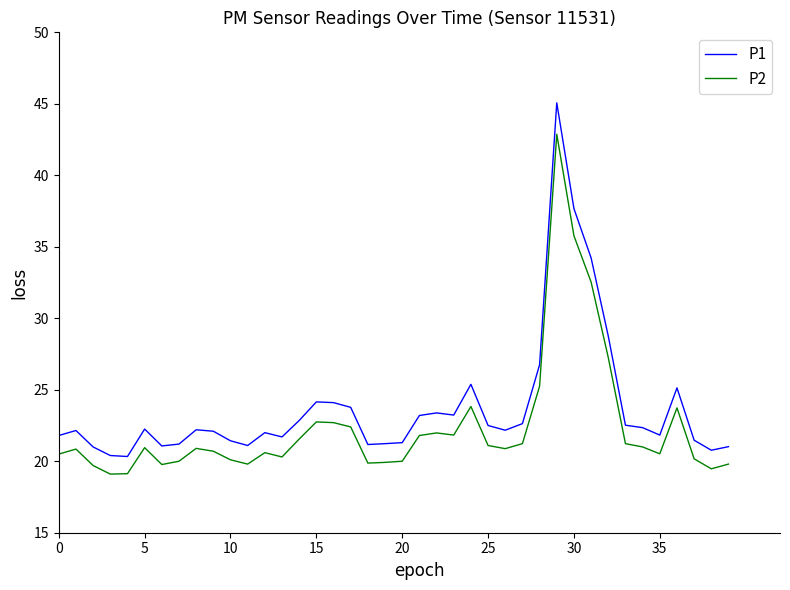

Which series has the largest range (max minus min)?

P1